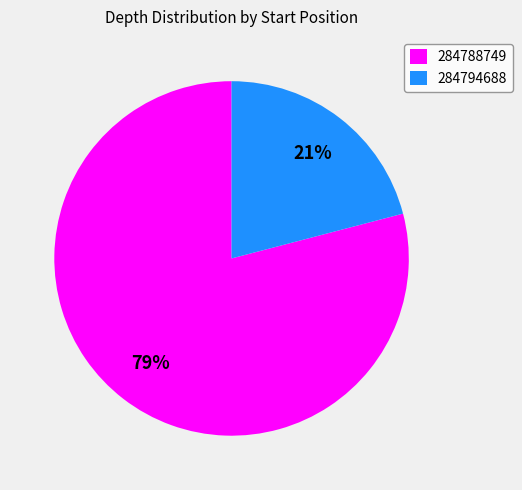

To the nearest percent, what portion does 284794688 represent?

21%